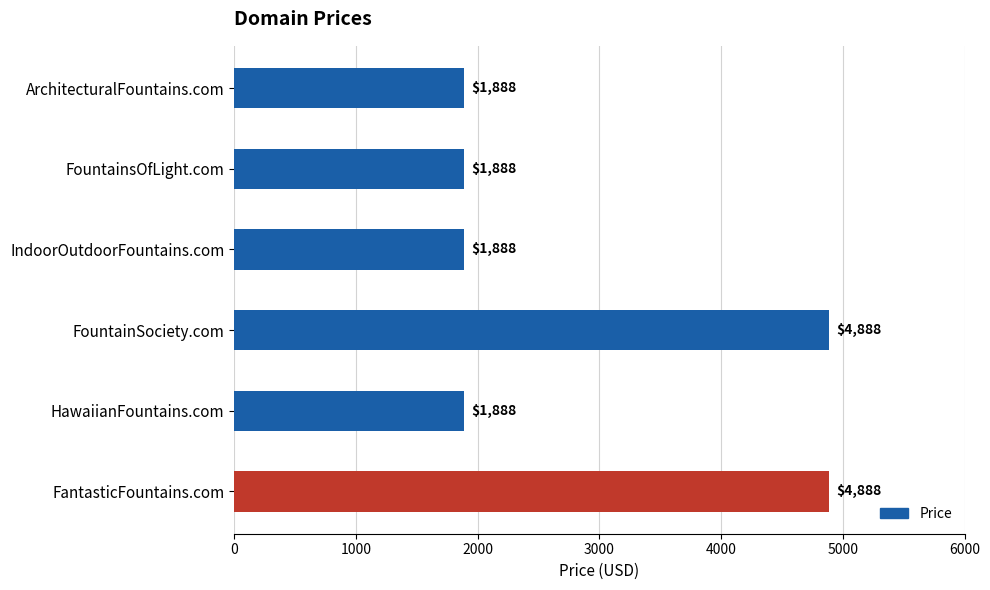

Are the bars grouped side by side (vs. stacked)?

No